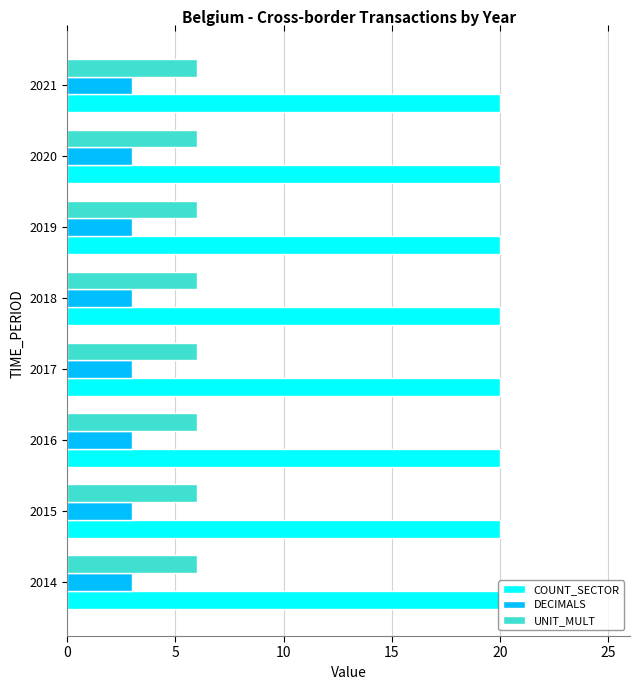

Is it true that UNIT_MULT equals 6 at 2016?

True